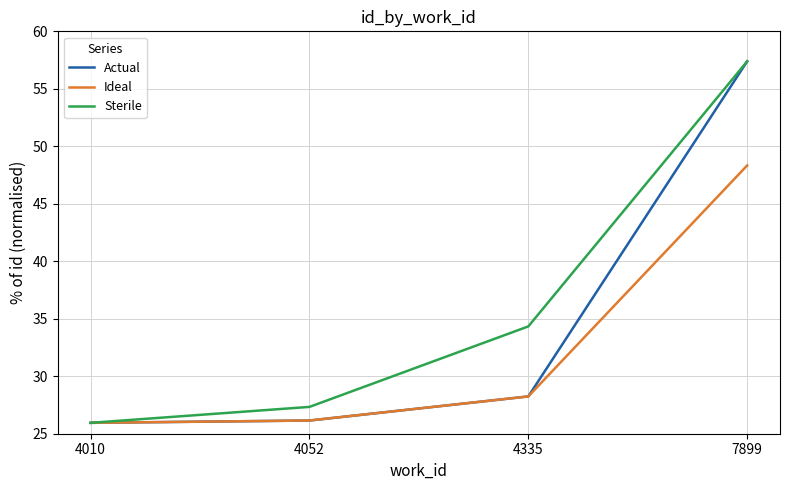

Reading left to right, list all the values displayed in this chart.

Actual: 4010=25.9	4052=26.1	4335=28.2	7899=57.4
Ideal: 4010=25.9	4052=26.1	4335=28.2	7899=48.3
Sterile: 4010=25.9	4052=27.3	4335=34.3	7899=57.4